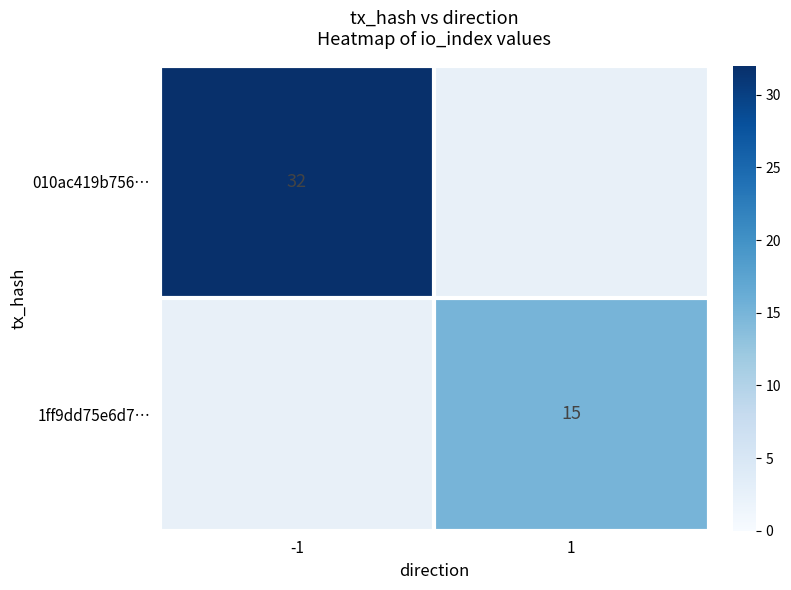

Is it true that 010ac419b756… equals 56 at -1?

False